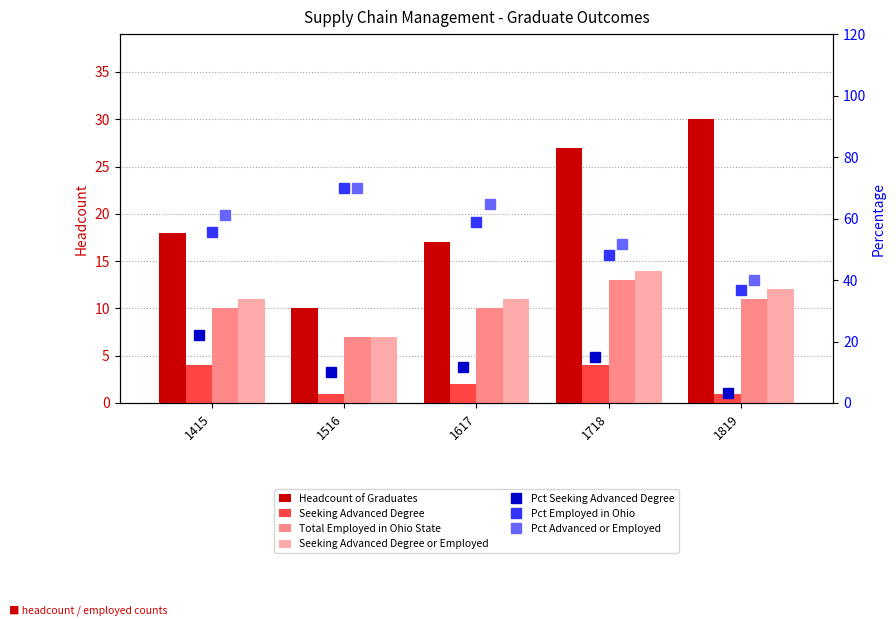

Does the chart contain stacked bars?

No